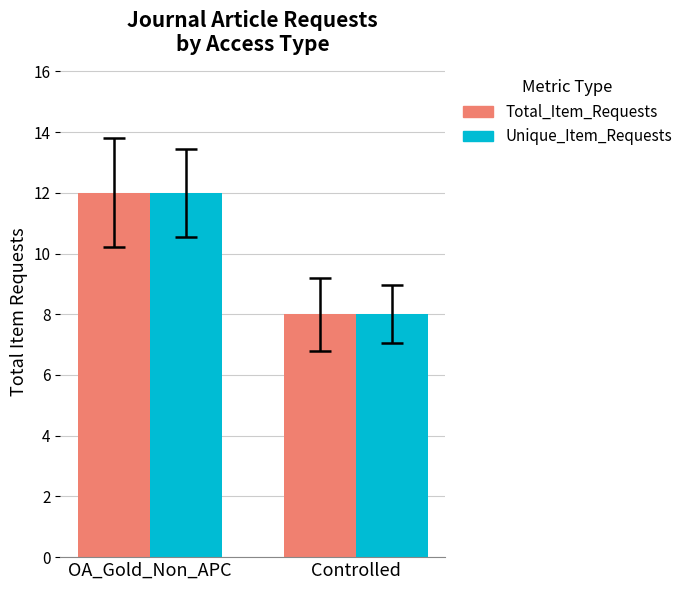

The Total_Item_Requests series shows 19 at OA_Gold_Non_APC. True or false?

False